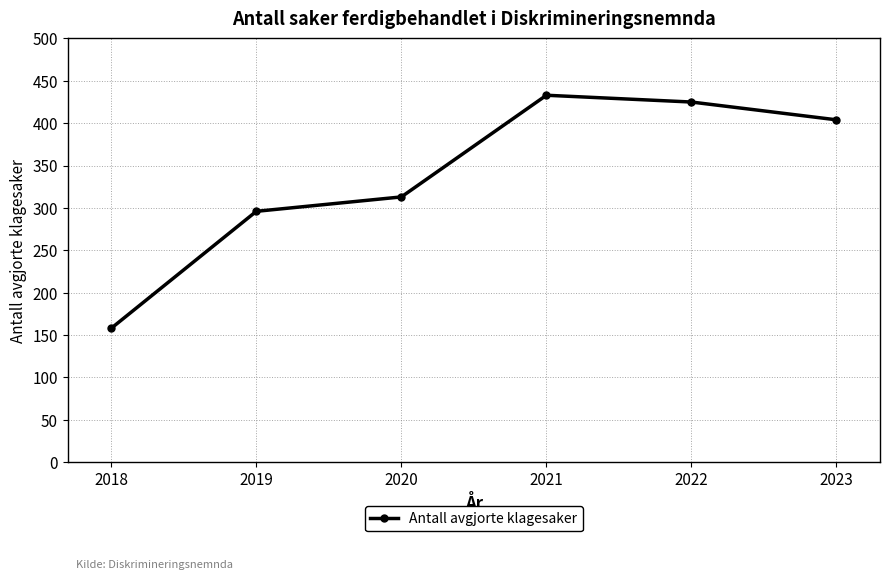

How many series are shown in this chart?

1